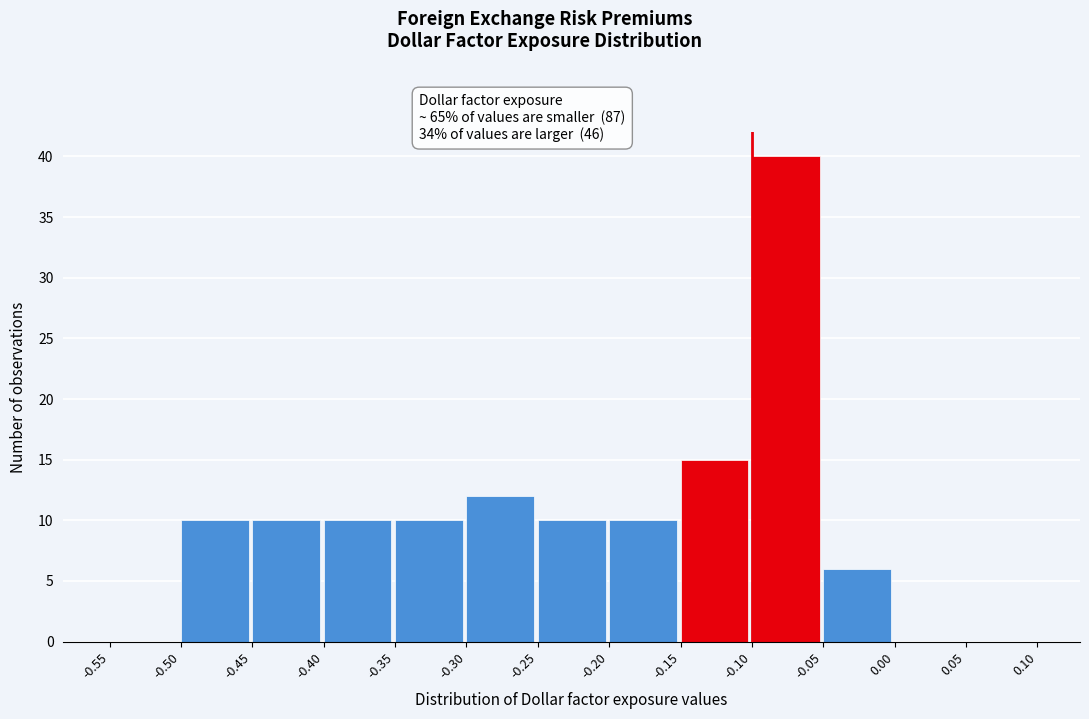

Reading left to right, transcribe this chart: for each bar, give the range it covers on the x-axis and its height. The values are not printed on the chart, so give them approximately, as read against the axis.

-0.55 to -0.50: 0
-0.50 to -0.45: 10
-0.45 to -0.40: 10
-0.40 to -0.35: 10
-0.35 to -0.30: 10
-0.30 to -0.25: 12
-0.25 to -0.20: 10
-0.20 to -0.15: 10
-0.15 to -0.10: 15
-0.10 to -0.05: 40
-0.05 to 0.00: 6
0.00 to 0.05: 0
0.05 to 0.10: 0